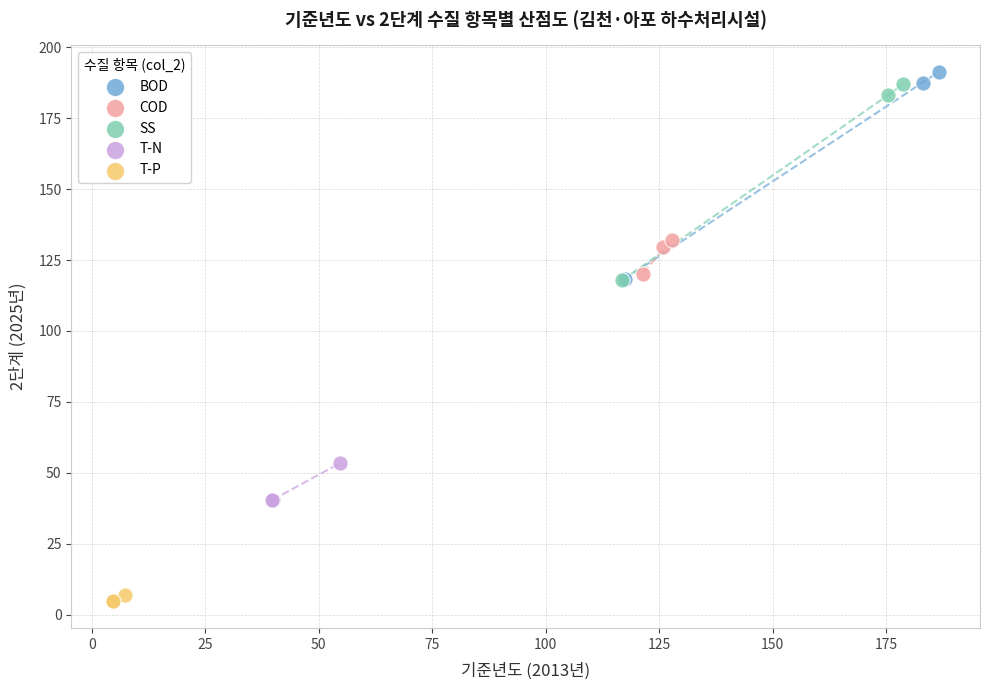

Which series has the largest Y range (max minus min)?

BOD